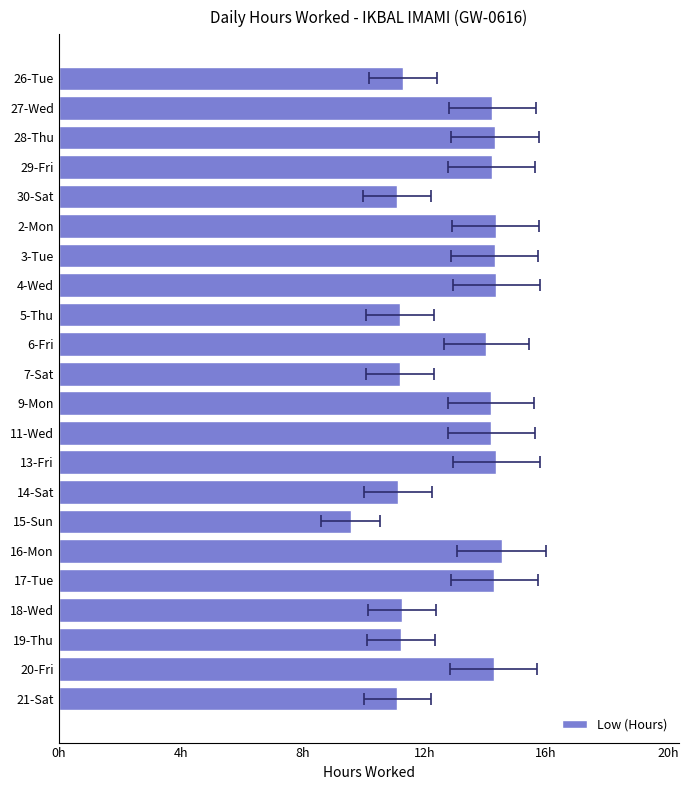

Reading left to right, what are all the values shown in this chart?

11.3	14.2	14.3	14.2	11.1	14.3	14.3	14.4	11.2	14.0	11.2	14.2	14.2	14.4	11.1	9.6	14.5	14.3	11.3	11.2	14.3	11.1